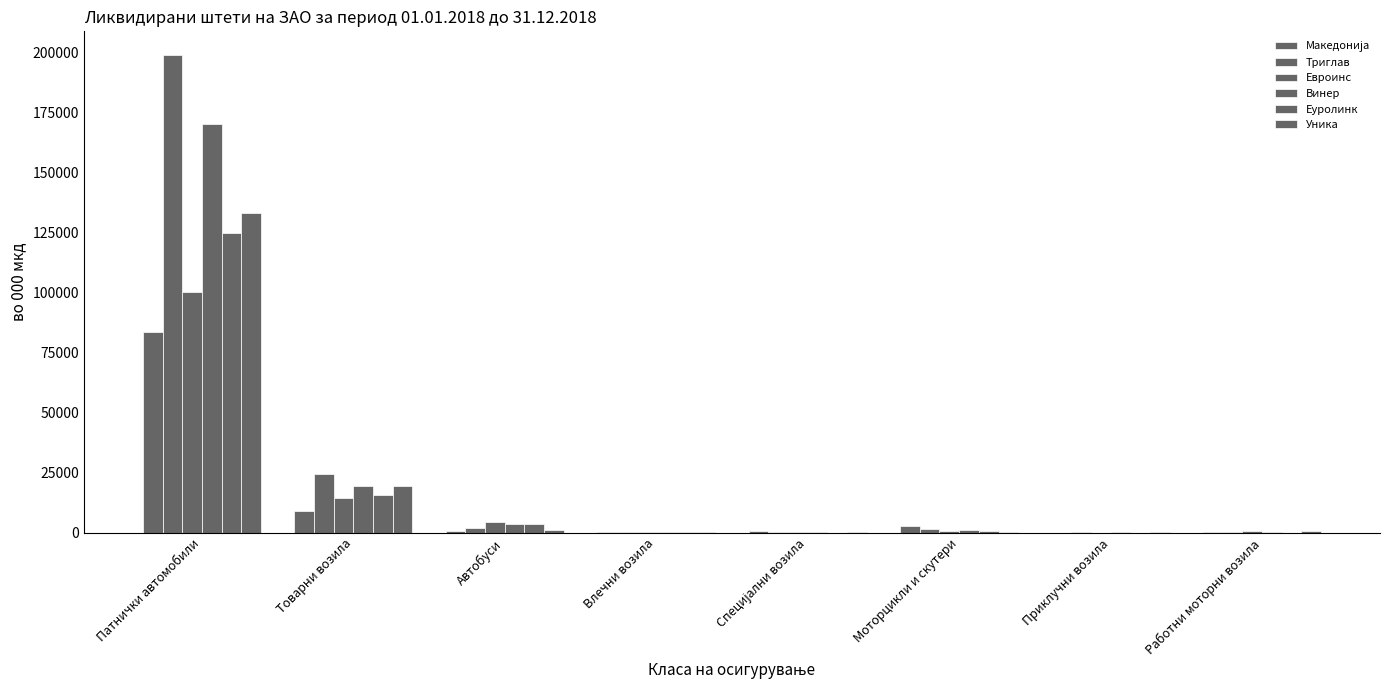

Reading left to right, transcribe all the data shown in this chart.

Македонија: 83758	9183	531	58	508	2699	0	257
Триглав: 199003	24623	2010	280	187	1326	127	101
Евроинс: 100441	14449	4334	151	306	735	33	590
Винер: 170337	19410	3684	173	379	1201	64	164
Еуролинк: 124785	15815	3446	427	0	692	25	9
Уника: 133402	19253	1259	83	52	386	44	571